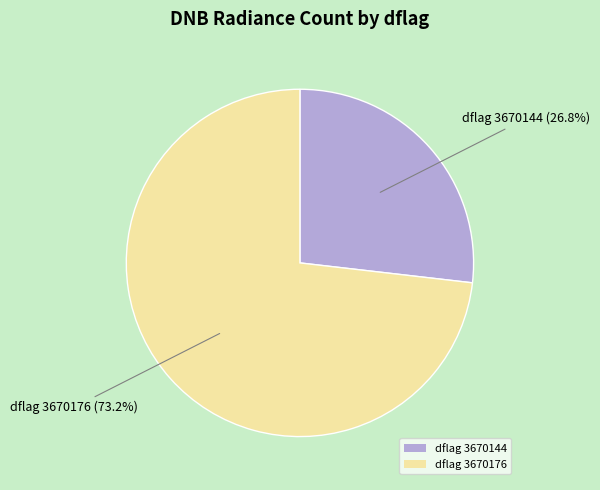

Which category has the biggest portion of the pie?

dflag 3670176